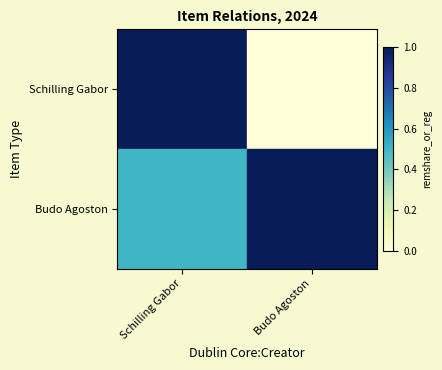

How many data points does each series have?

2